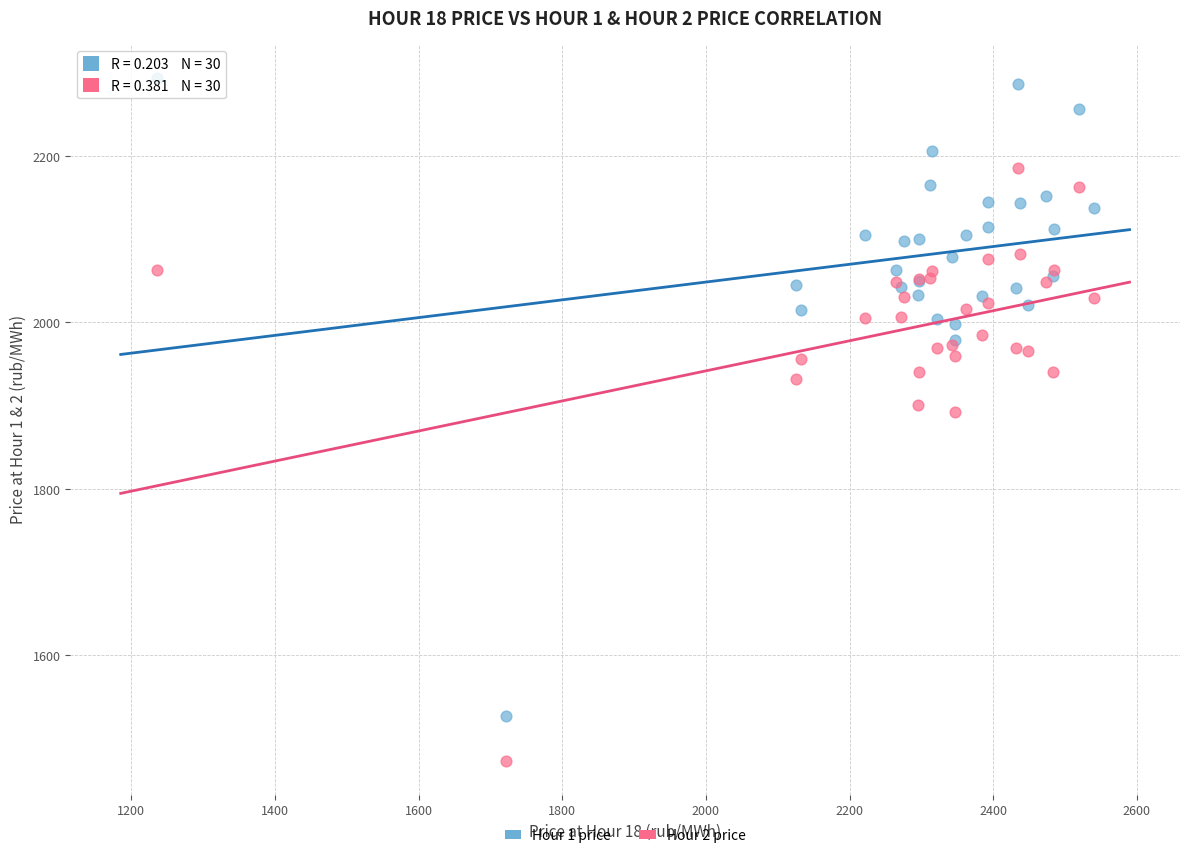

Which series has the largest Y range (max minus min)?

Hour 1 price